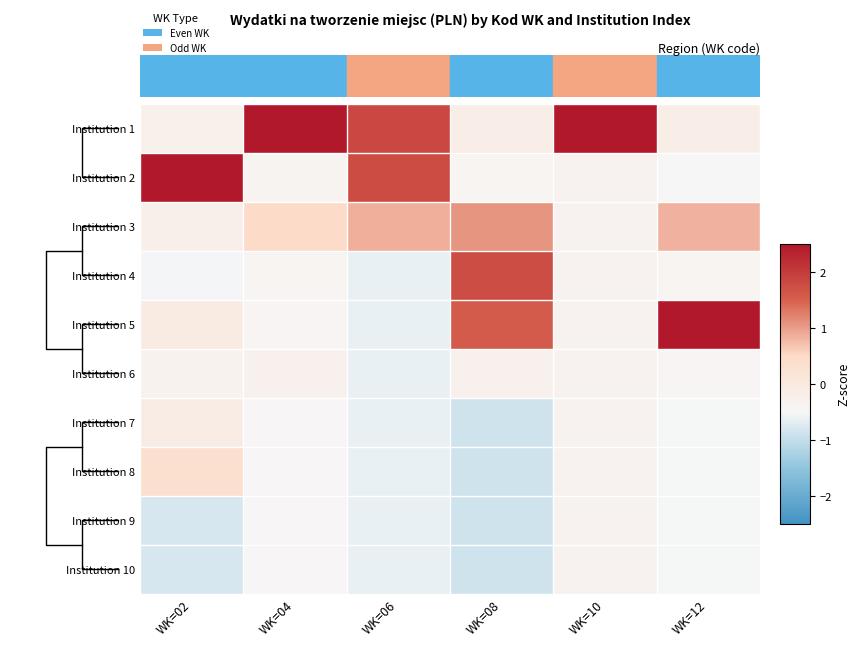

Is the value of Institution 7 at WK=06 greater than the value of Institution 4 at WK=06?

No